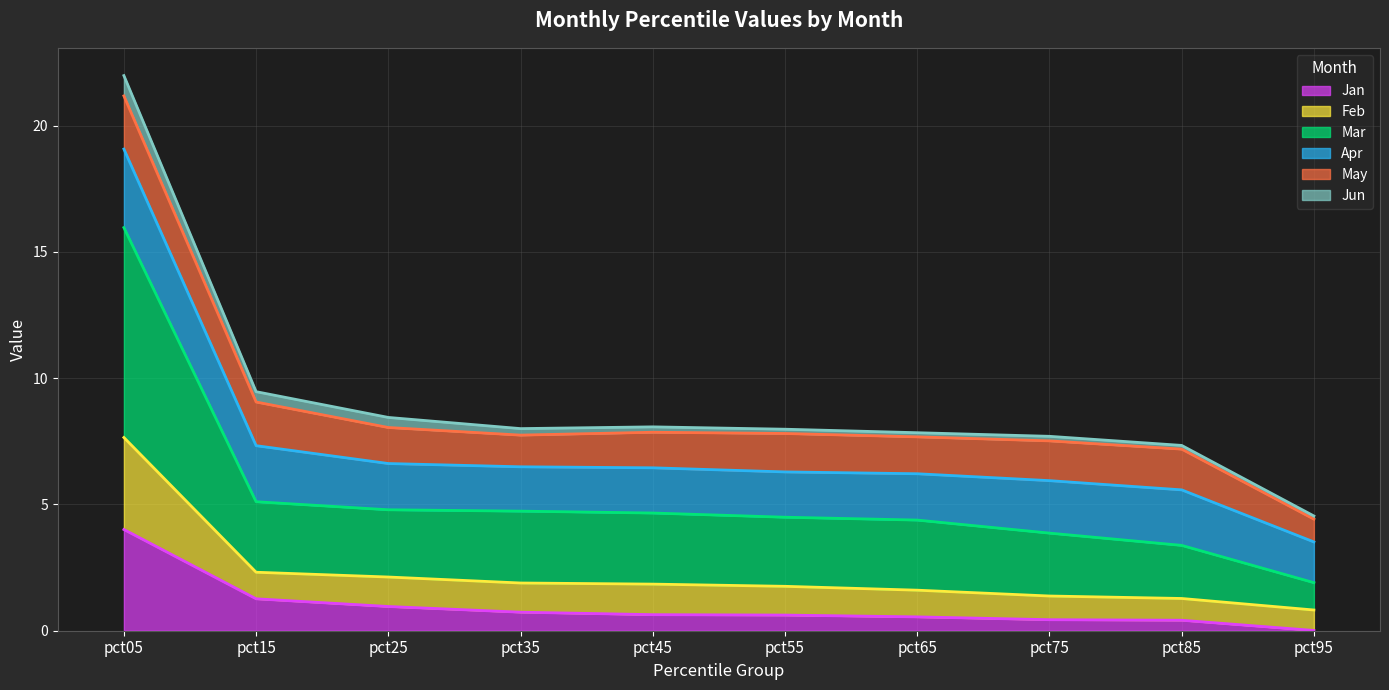

At which category is the sum across all series the highest?

pct05